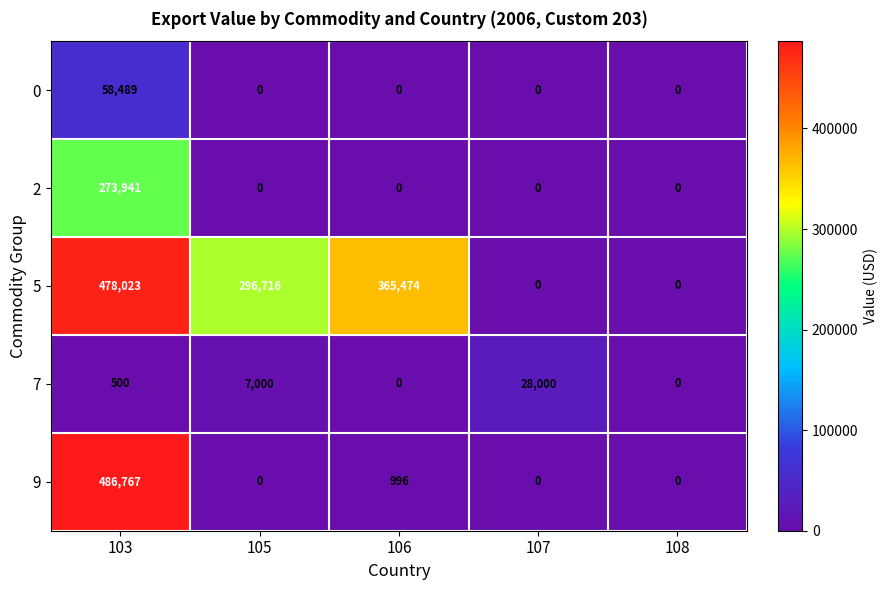

Which series has the largest total across all categories?

5